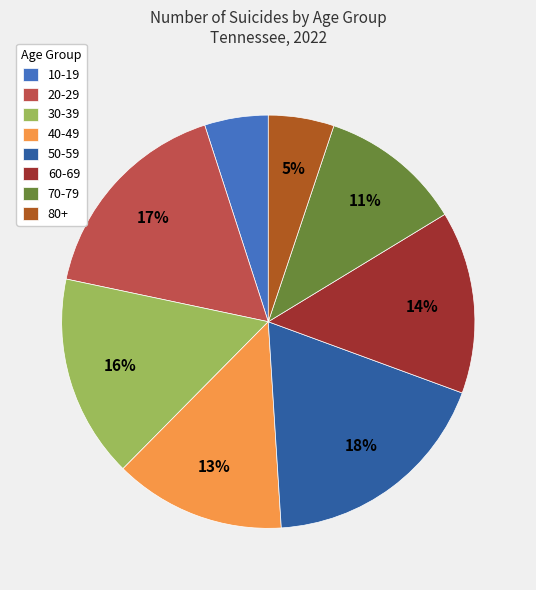

Count the number of slices in the pie.

8